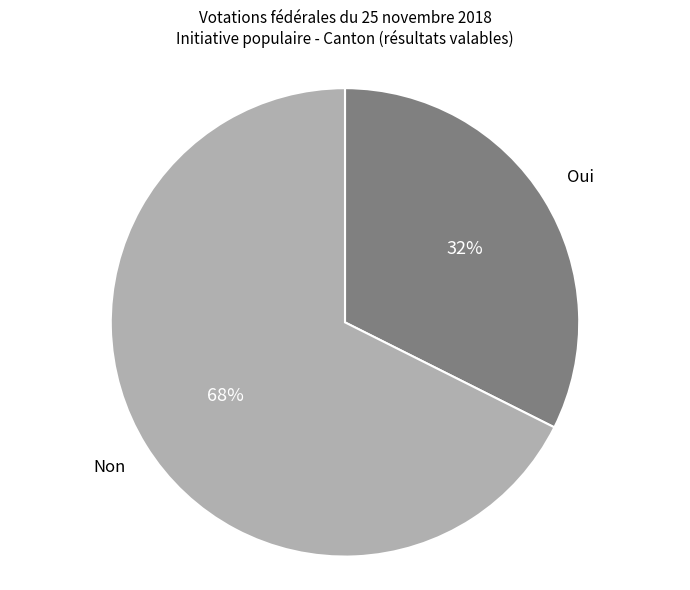

Rank the categories by value from lowest to highest.

Oui, Non